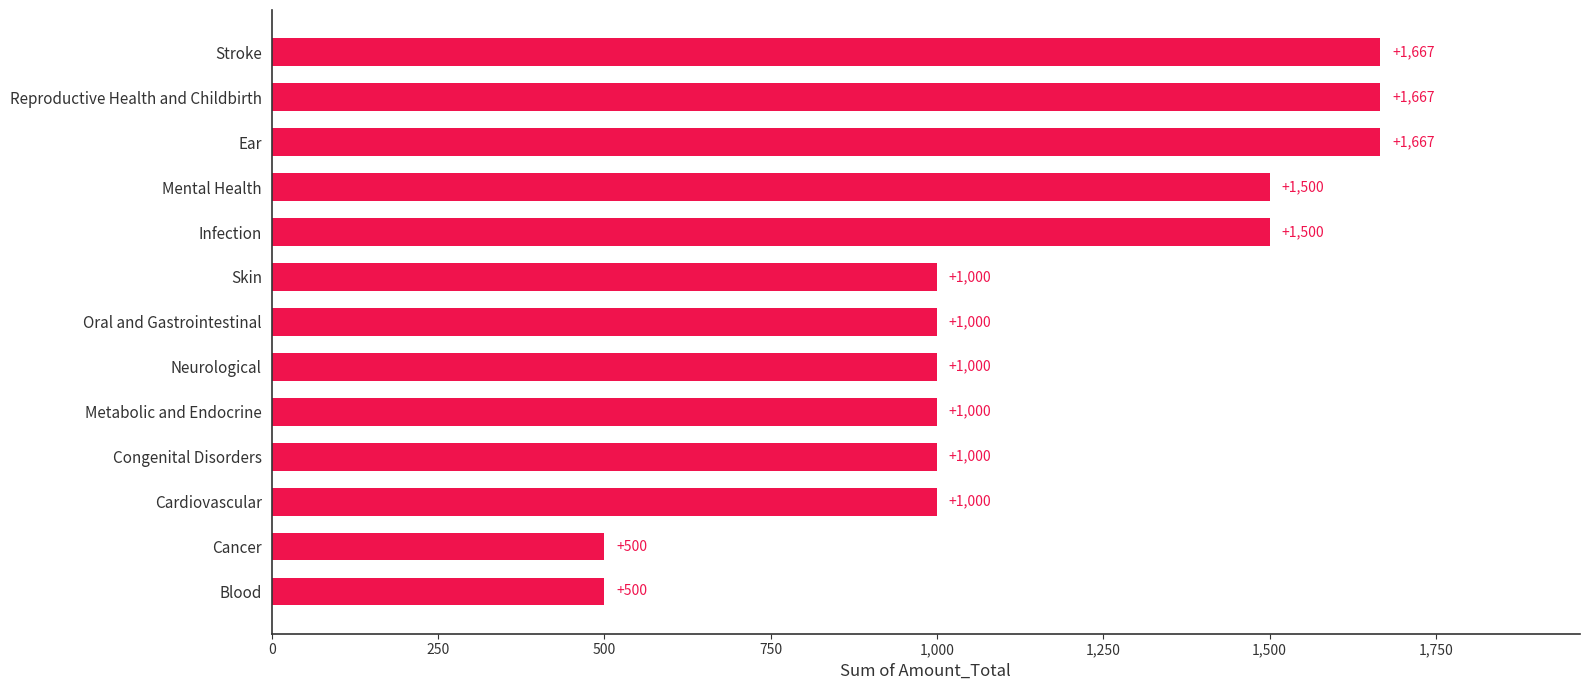

The value at Cardiovascular is 623.8. True or false?

False